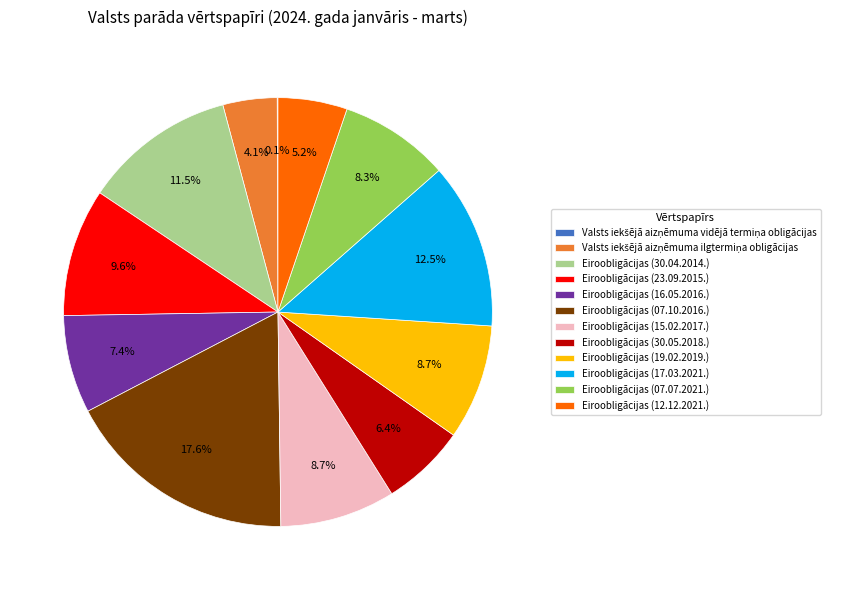

What percentage do Eiroobligācijas (30.04.2014.) and Eiroobligācijas (17.03.2021.) together represent?

24.0%